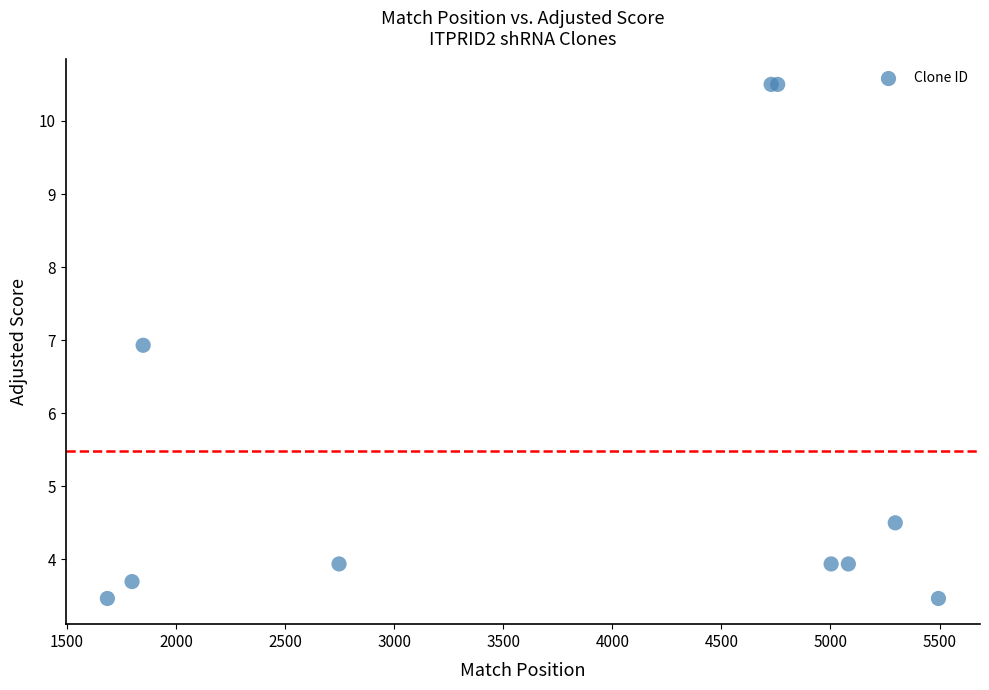

What Y value in the scatter plot is closest to 6?

6.9